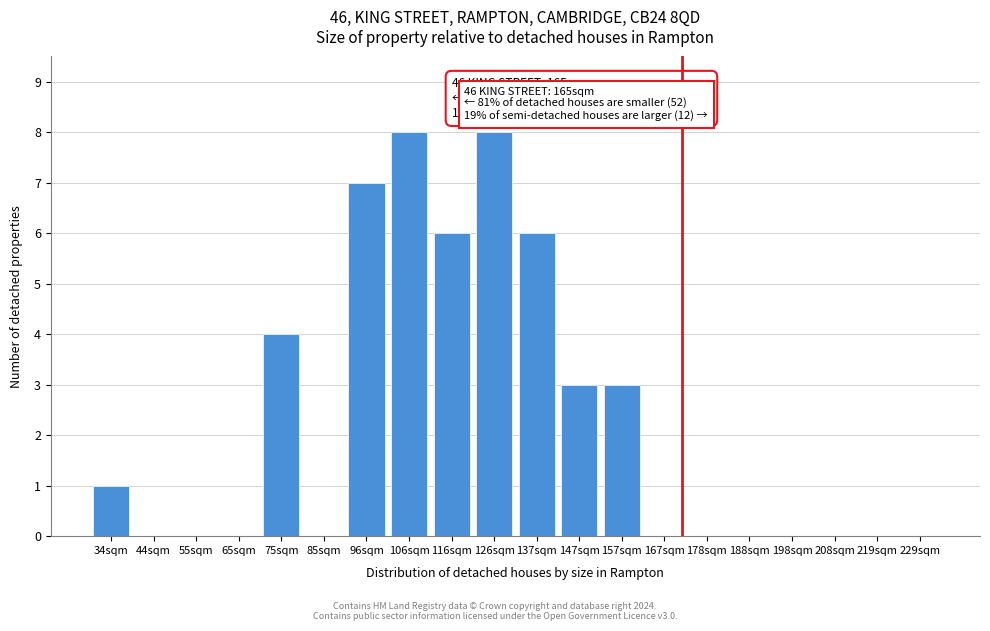

Reading right to left, list all the values displayed in this chart.

229sqm=0	219sqm=0	208sqm=0	198sqm=0	188sqm=0	178sqm=0	167sqm=0	157sqm=3	147sqm=3	137sqm=6	126sqm=8	116sqm=6	106sqm=8	96sqm=7	85sqm=0	75sqm=4	65sqm=0	55sqm=0	44sqm=0	34sqm=1